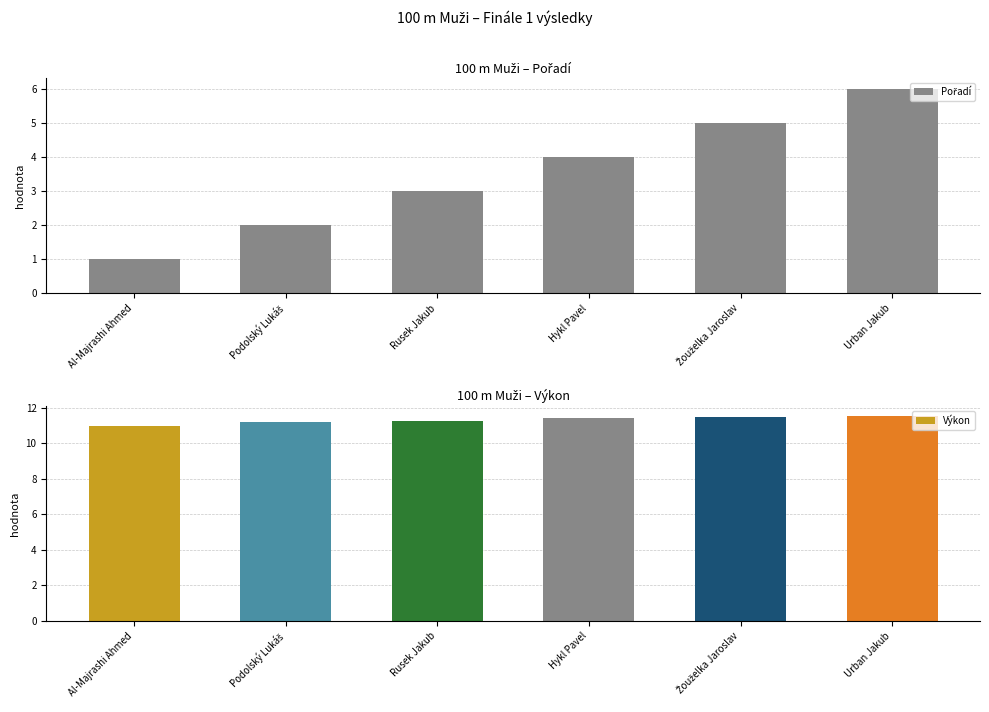

Which series has the largest range (max minus min)?

Pořadí